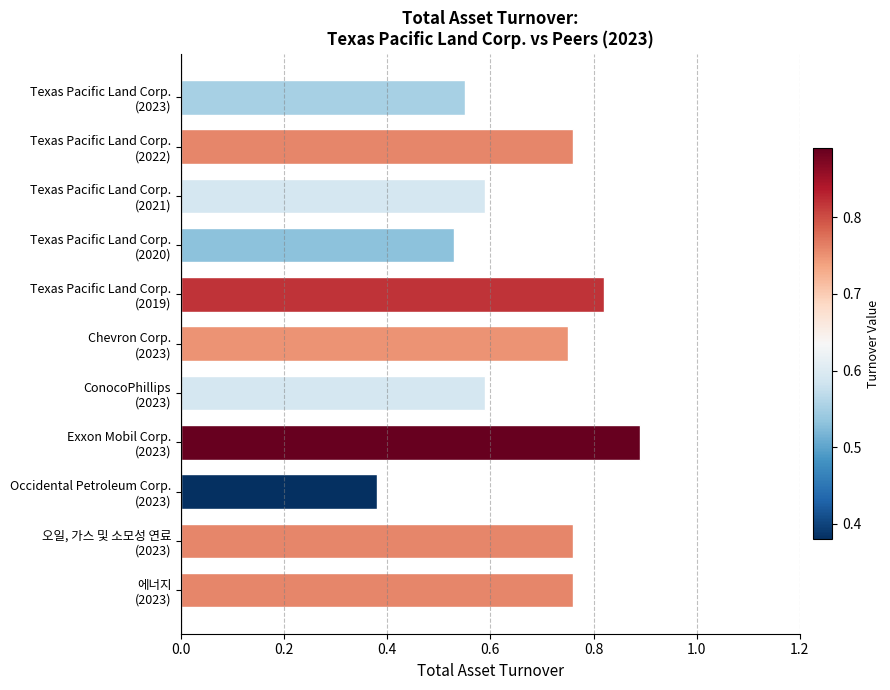

How many values are between 0 and 1?

11